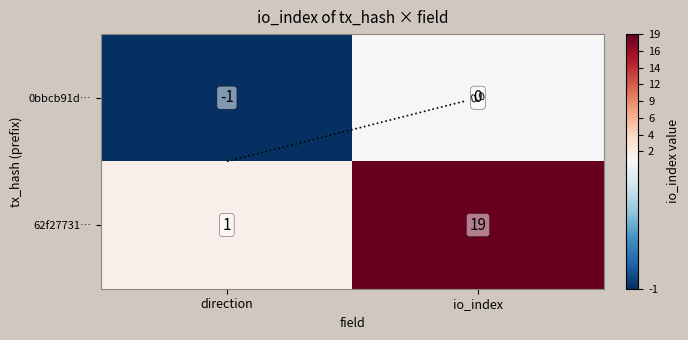

Which series has the largest range (max minus min)?

62f27731…